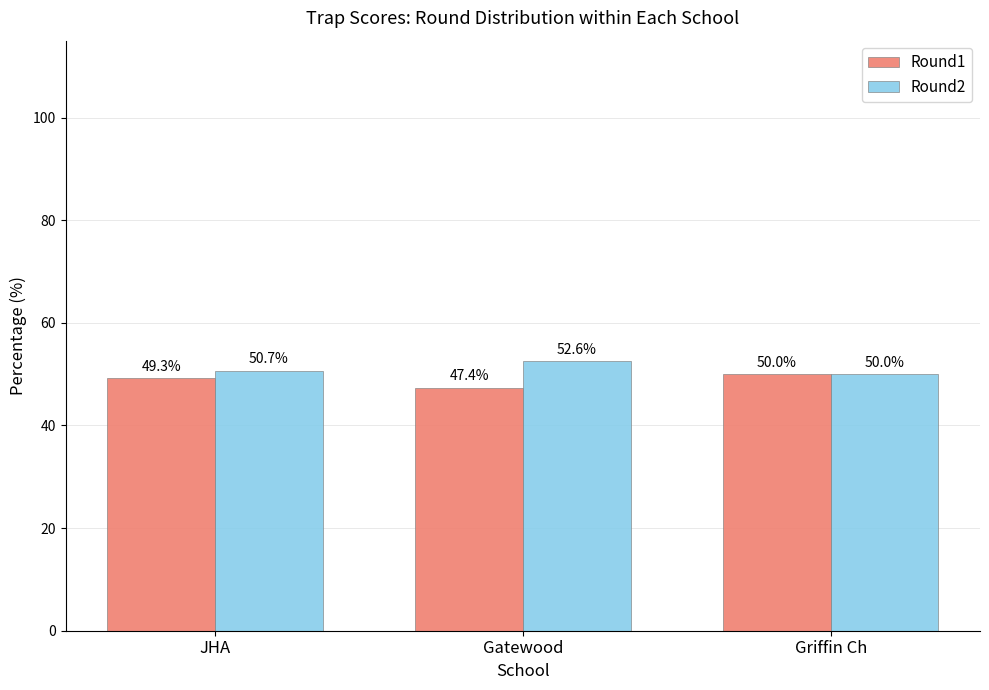

What is the difference between the maximum and second lowest values in the Round2 series?

1.9